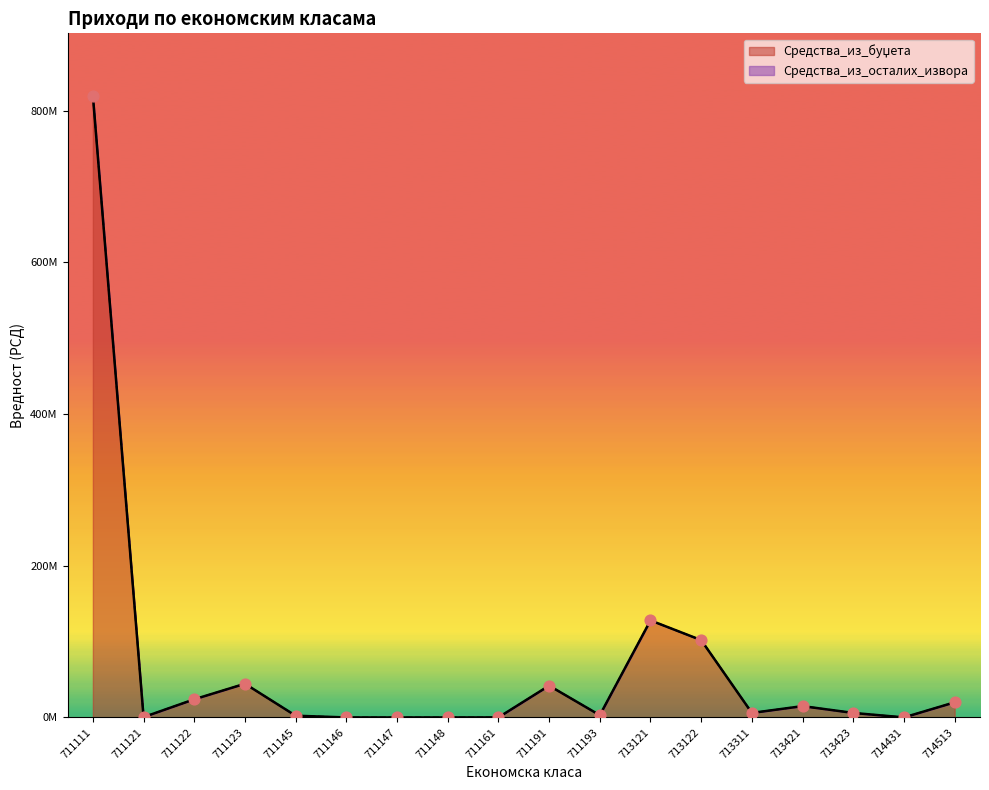

What is the change in value from 711122 to 711191?

+18000000